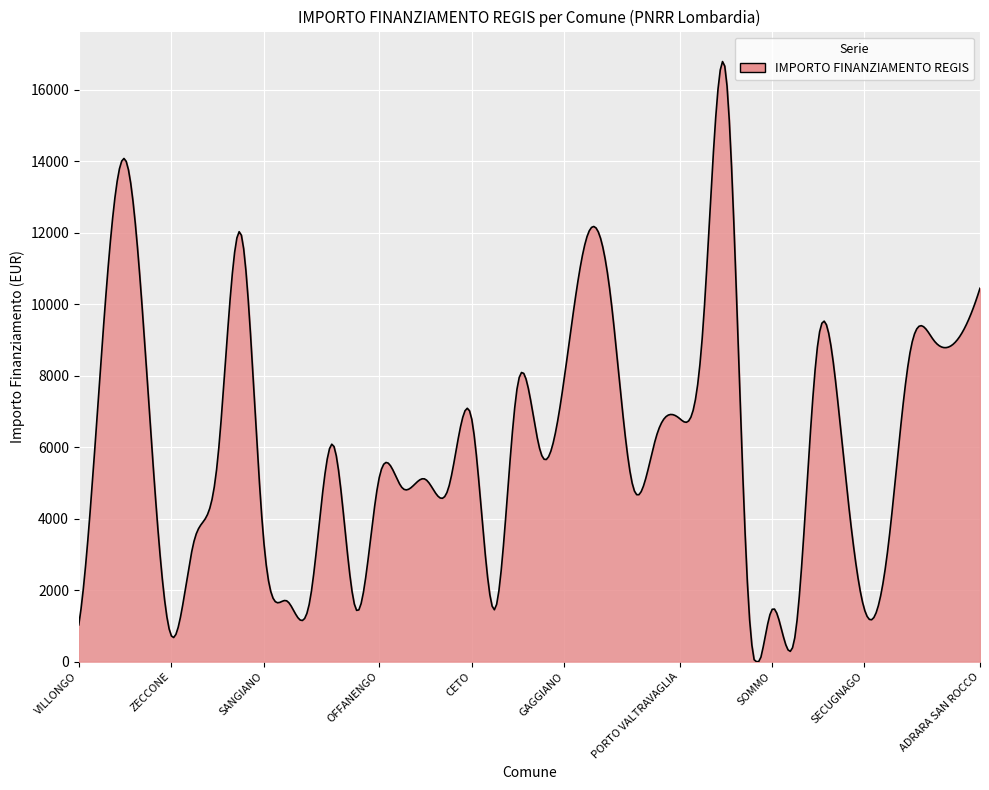

What is the difference between the maximum and minimum values?

16793.0